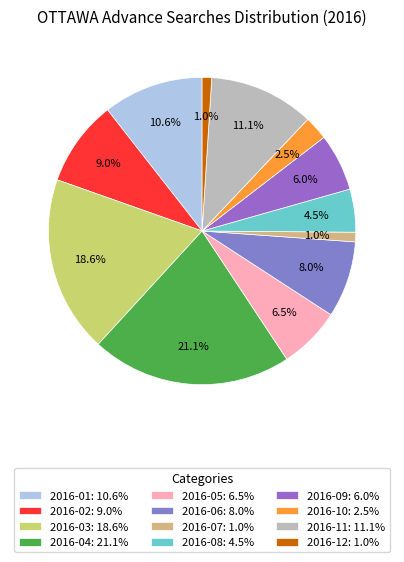

What percentage is the 2016-09 slice, to the nearest percent?

6%